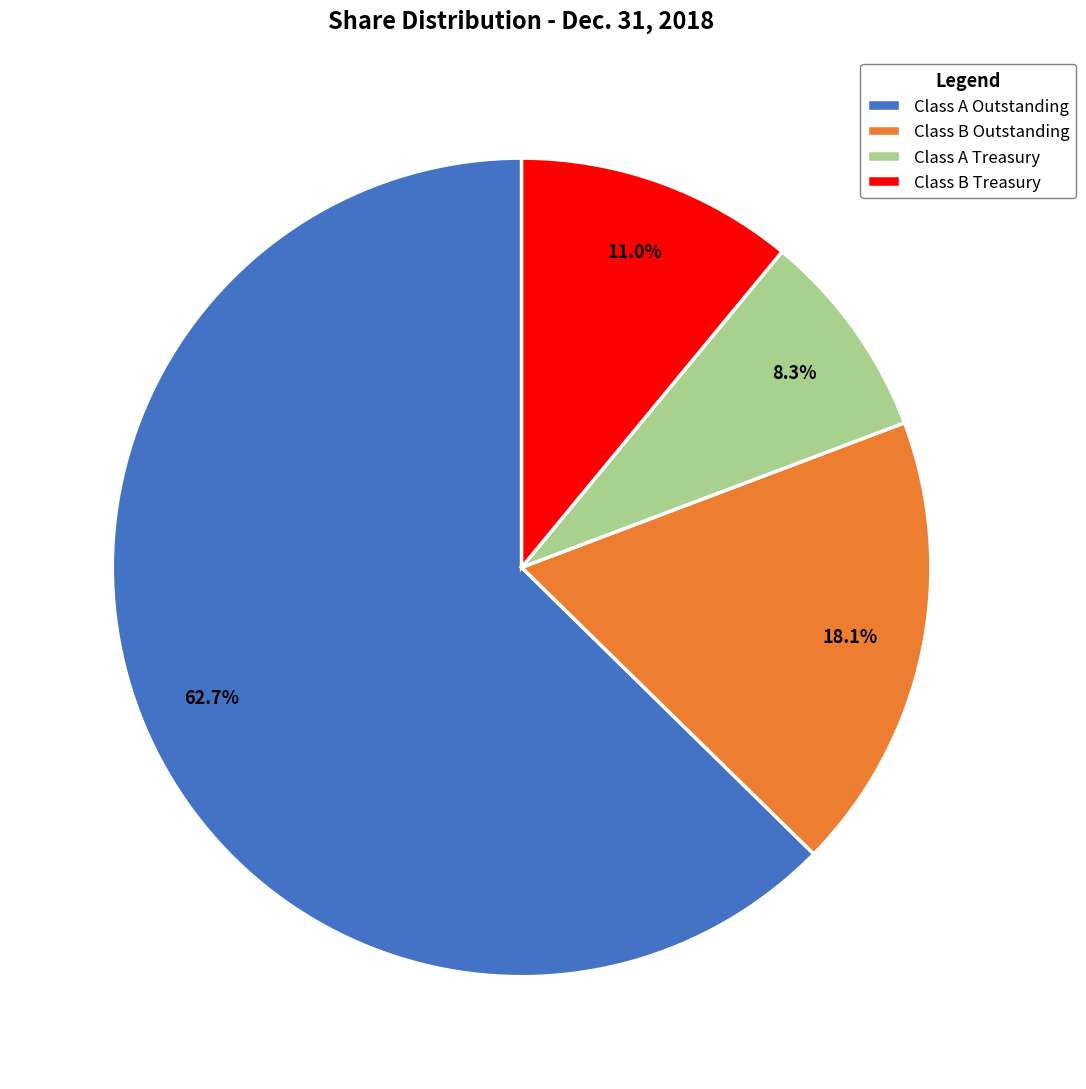

Which category has the smallest portion of the pie?

Class A Treasury